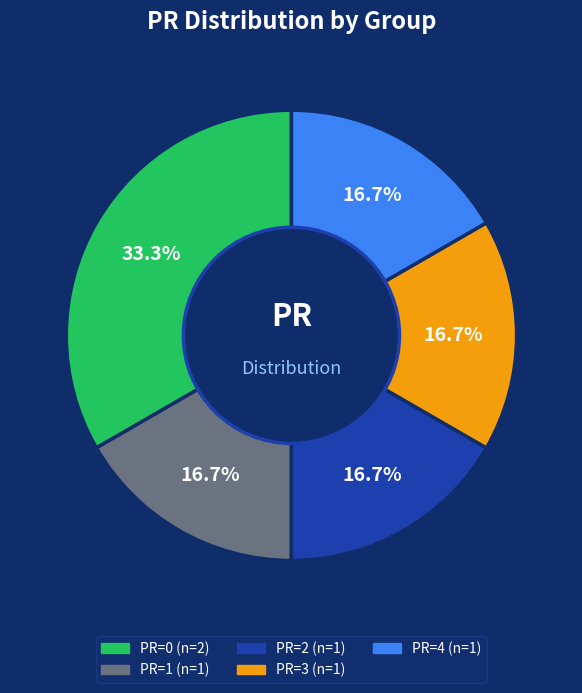

Does any single category account for the majority?

No